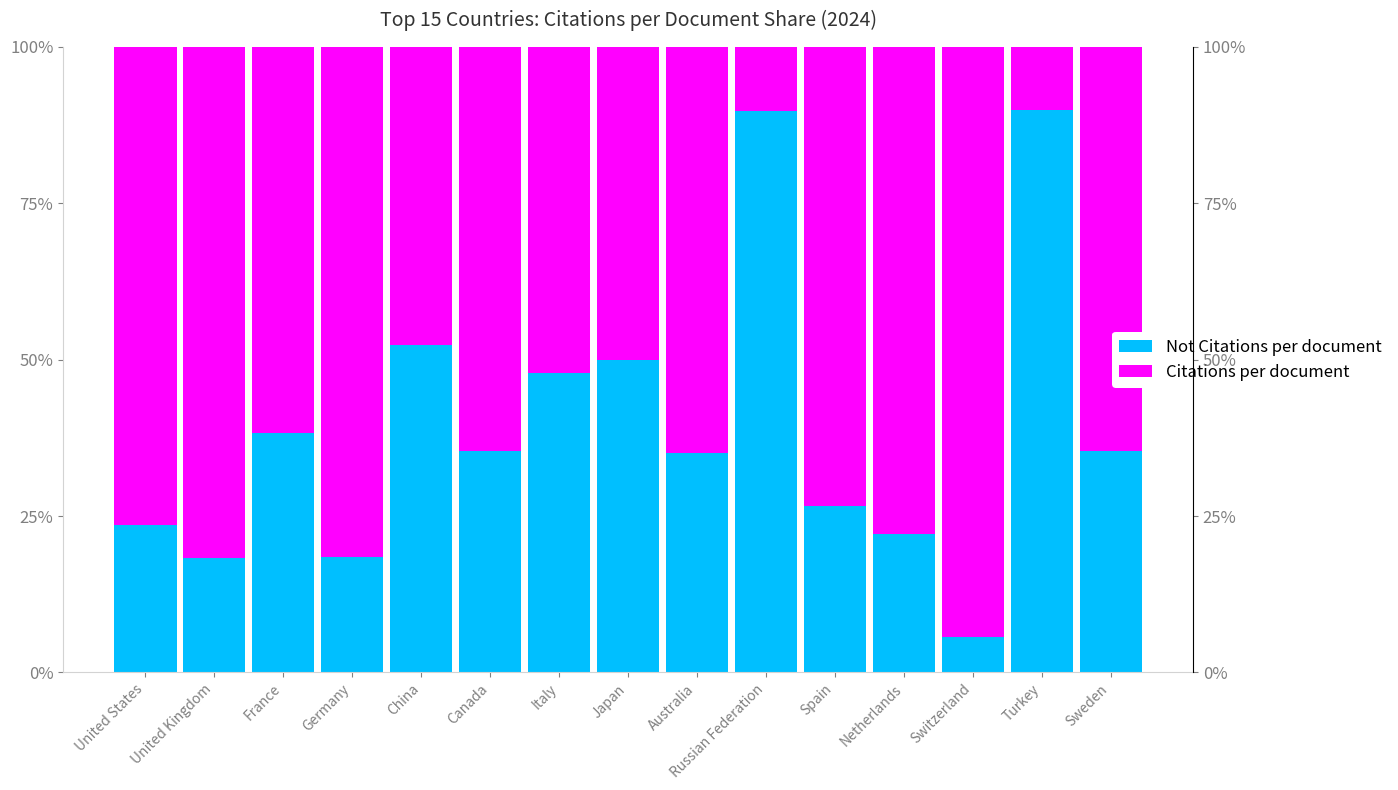

Is the value of Citations per document at China greater than the value of Not Citations per document at Australia?

Yes